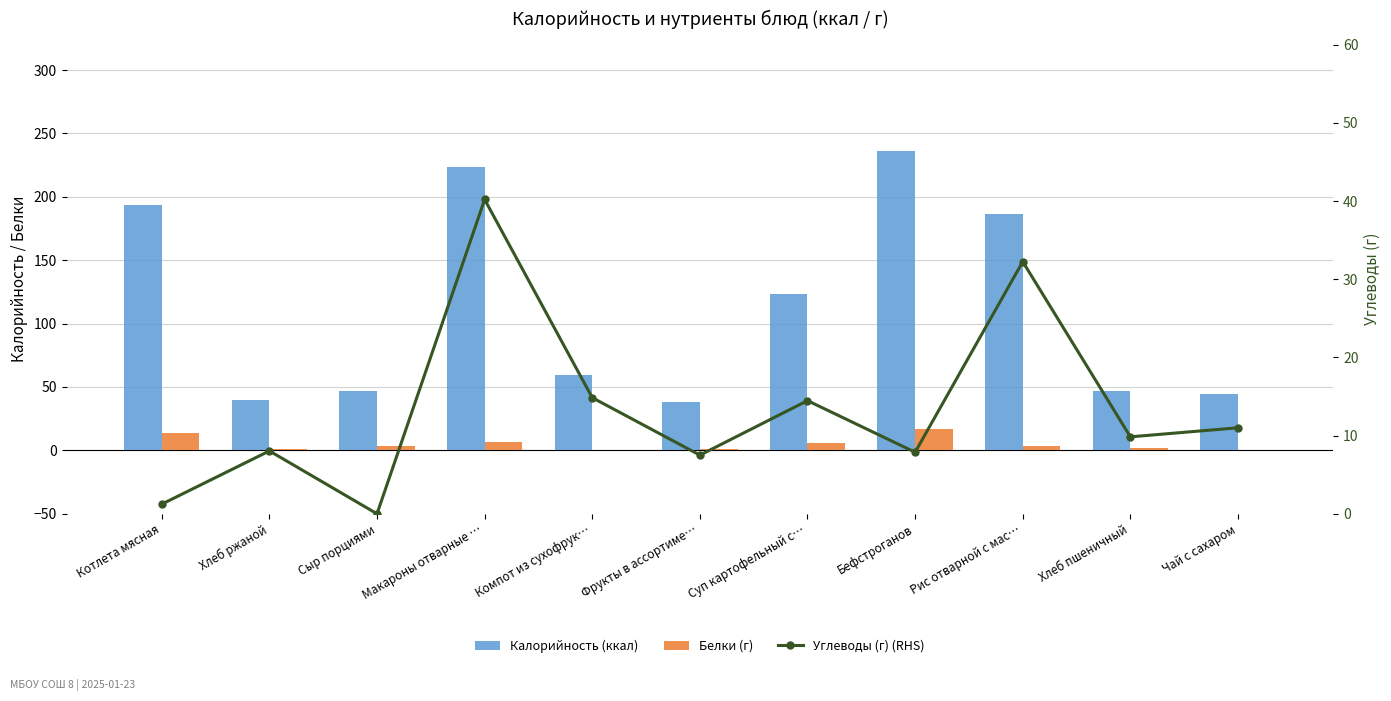

What is the label of the 4th bar from the left?

Макароны отварные …